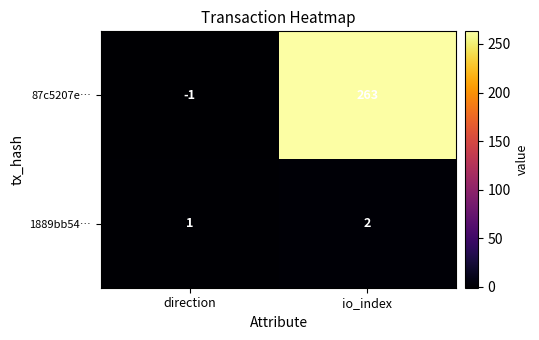

What is the average value of the 87c5207e… series?

131